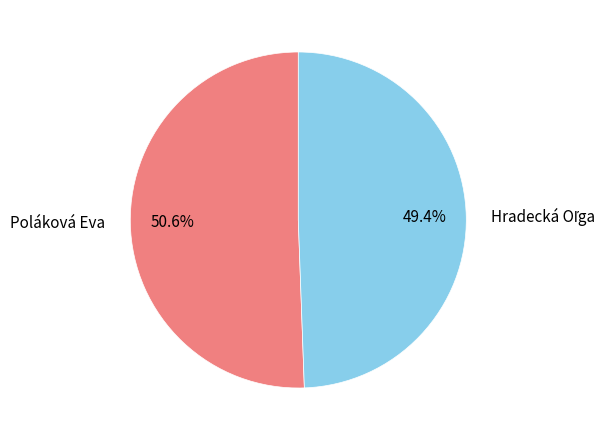

Which slice is the largest?

Poláková Eva